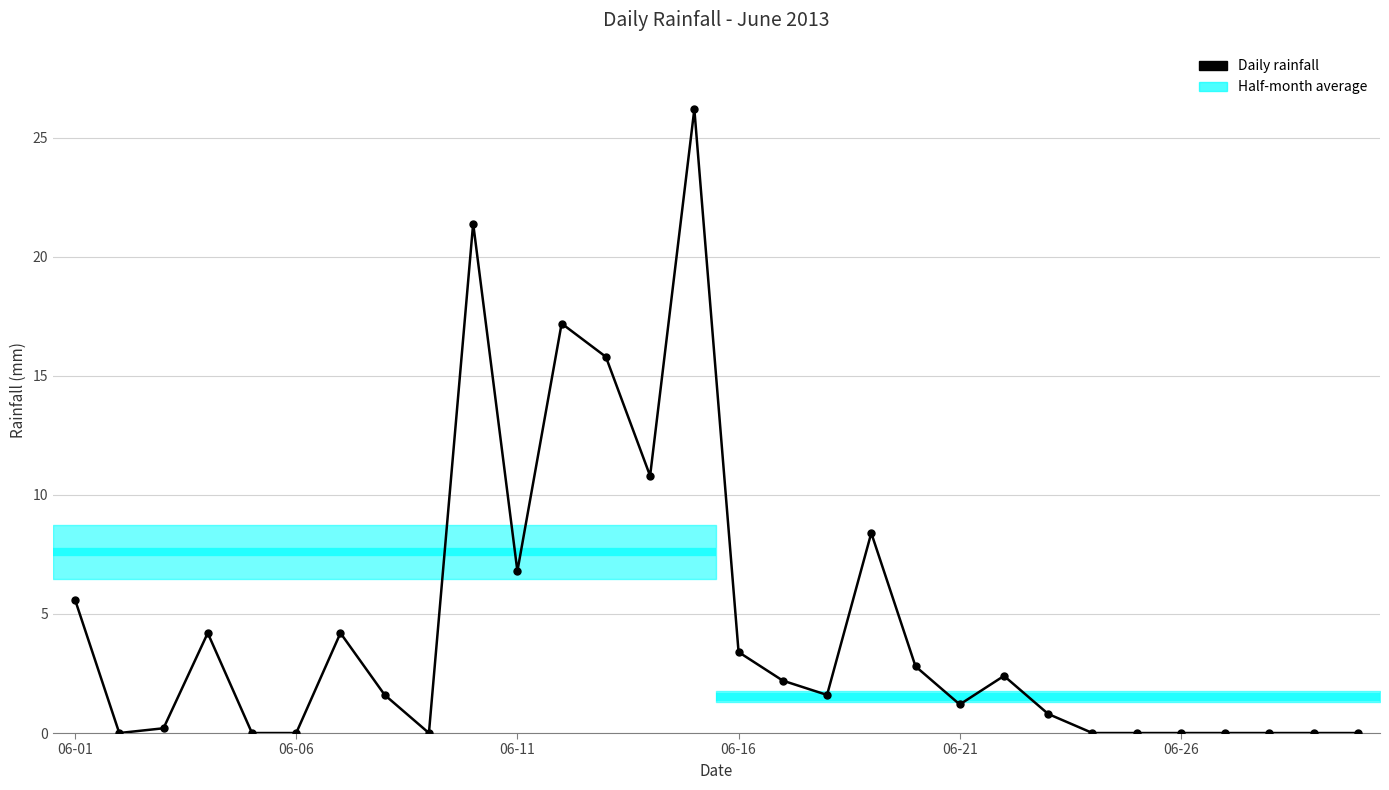

What is the difference between the maximum and second lowest values?

26.2